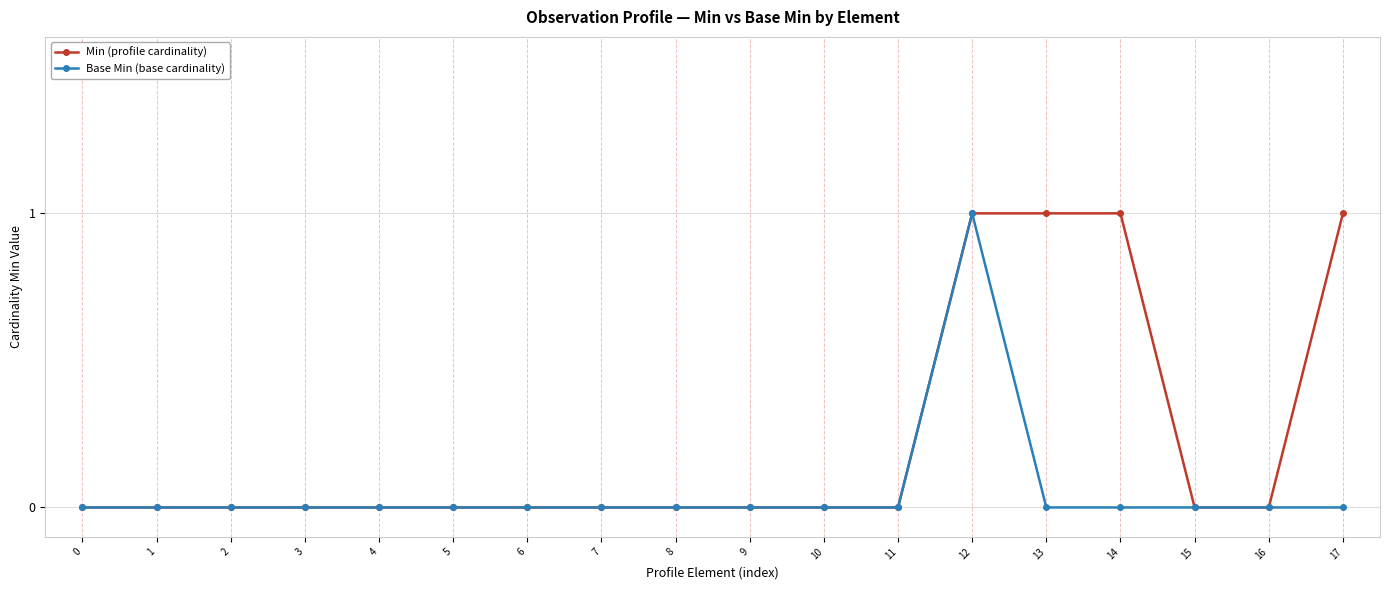

The value of Min (profile cardinality) at 4 is 0. True or false?

True